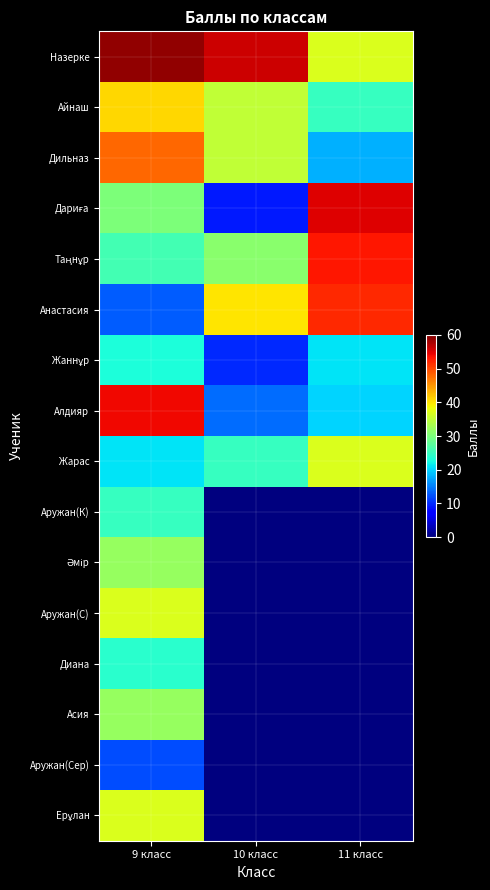

At how many categories does at least one series exceed 36?

3